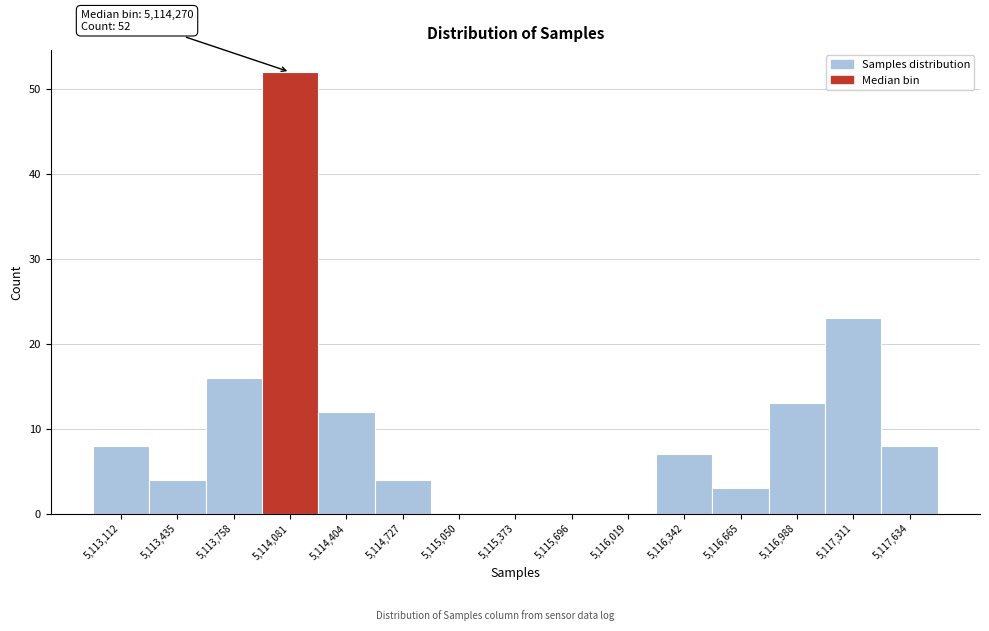

Reading right to left, what are all the values shown in this chart?

5,117,634=8	5,117,311=23	5,116,988=13	5,116,665=3	5,116,342=7	5,116,019=0	5,115,696=0	5,115,373=0	5,115,050=0	5,114,727=4	5,114,404=12	5,114,081=52	5,113,758=16	5,113,435=4	5,113,112=8